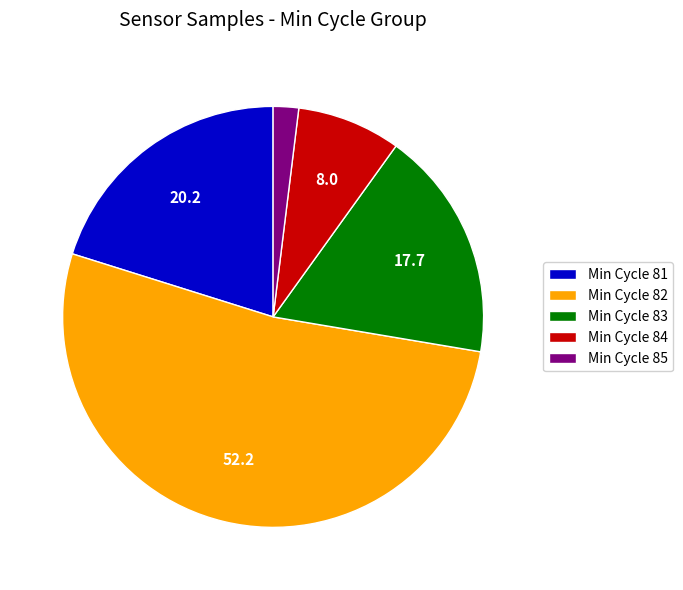

How many segments does this pie chart have?

5